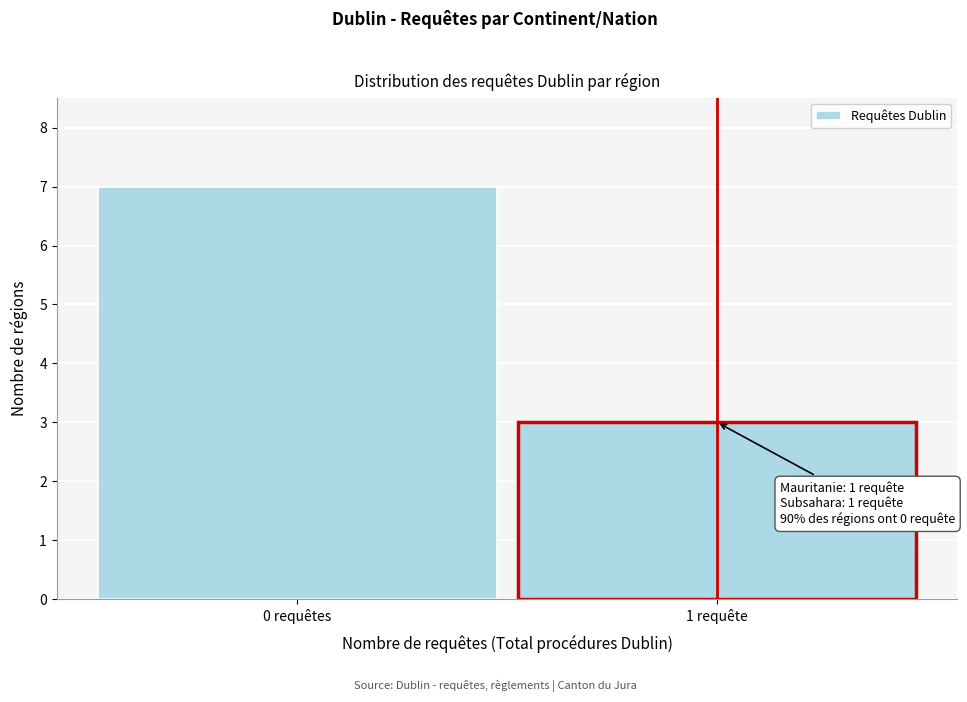

Reading left to right, what are all the values shown in this chart?

0 requêtes=7	1 requête=3